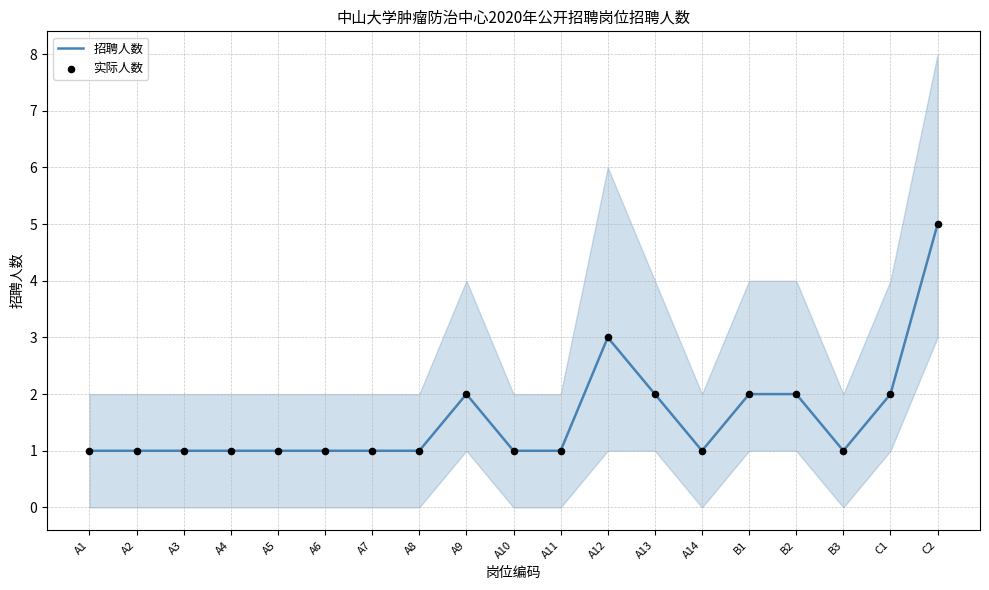

Which series has the widest spread of Y values?

招聘人数